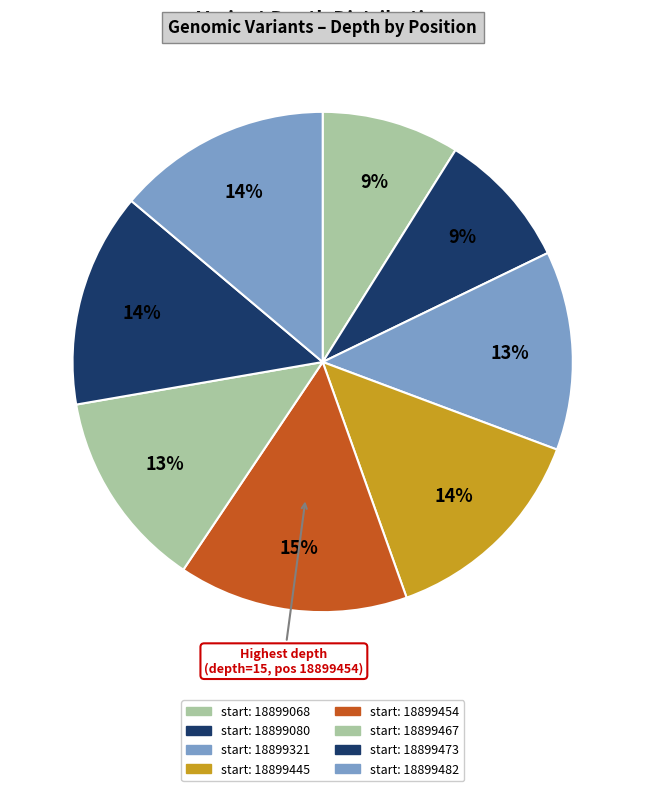

Count the number of slices in the pie.

8